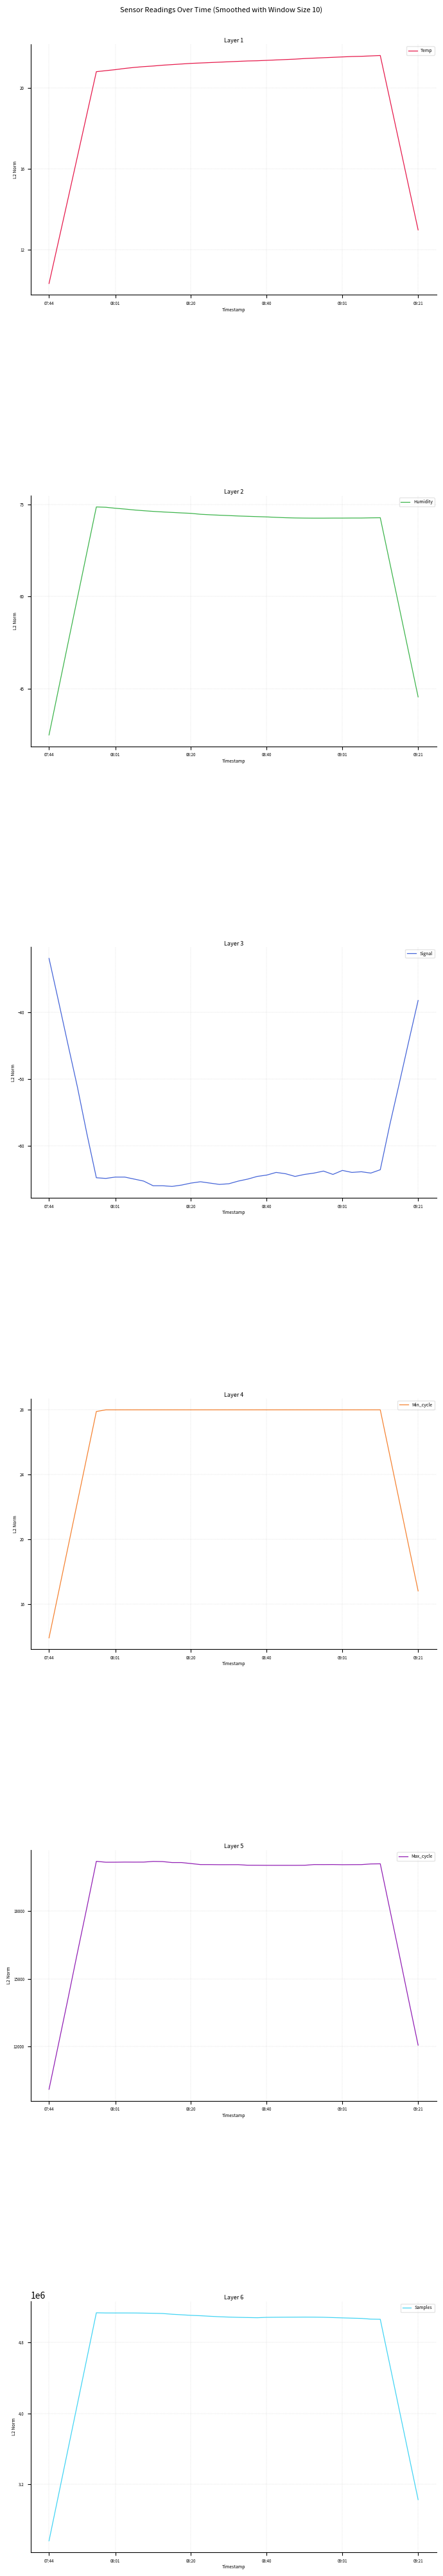

How many data points in Temp are above 21?

27